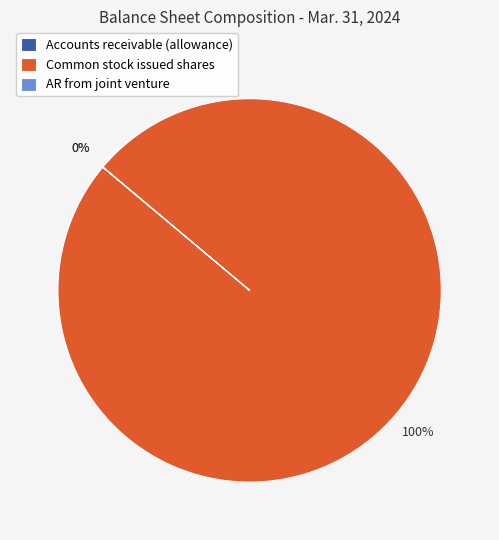

What is the majority slice?

Common stock issued shares